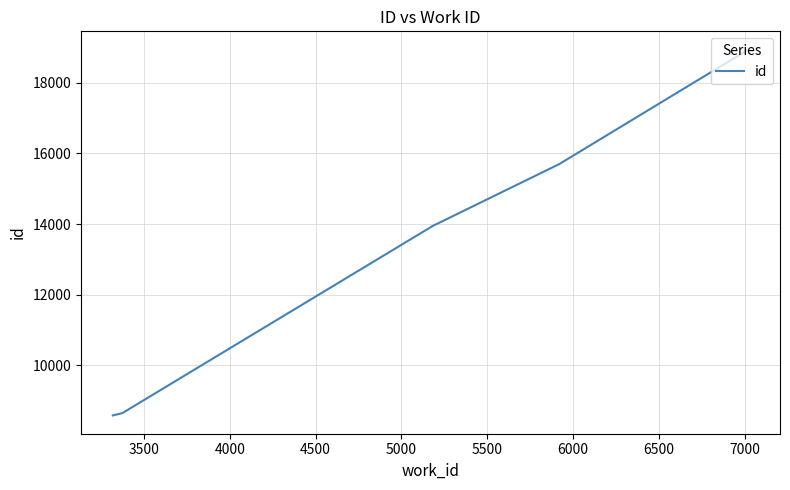

What is the value of the 3rd point from the left?

13932